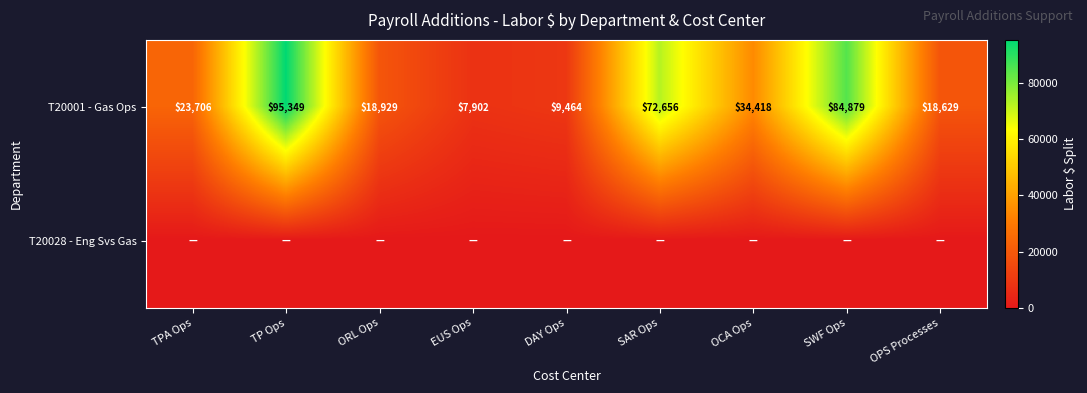

List the labels in order of T20001 - Gas Ops value, largest first.

TP Ops, SWF Ops, SAR Ops, OCA Ops, TPA Ops, ORL Ops, OPS Processes, DAY Ops, EUS Ops